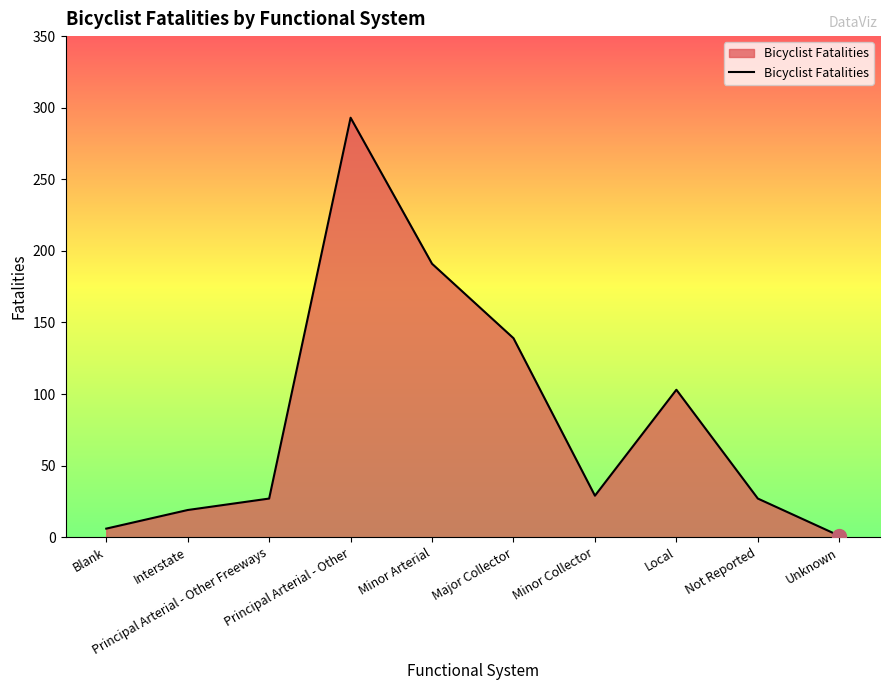

What is the maximum value shown in the chart?

293